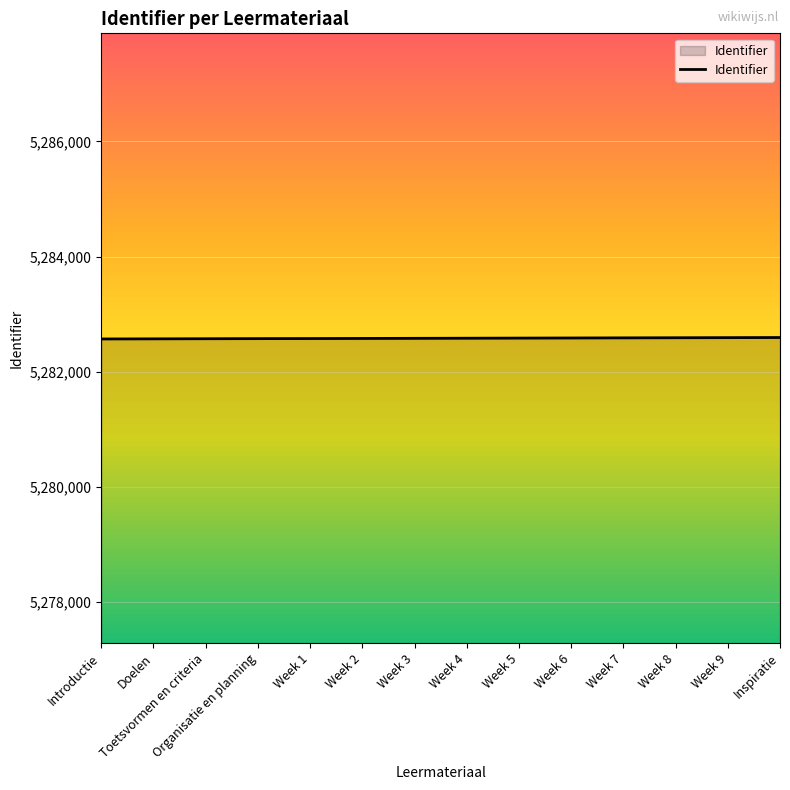

What is the ratio of the value at Week 6 to the value at Week 3?

1.0